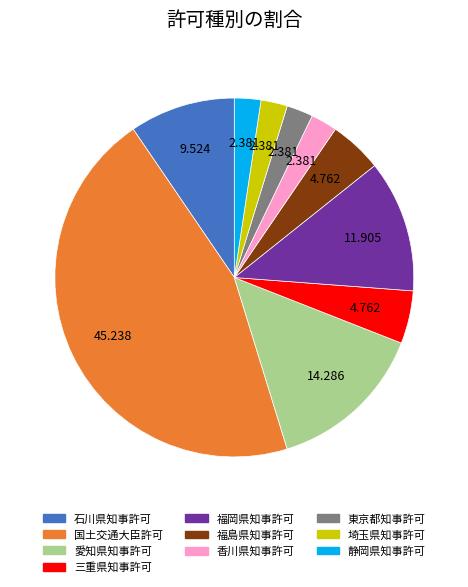

Is there any slice that represents more than half of the pie?

No